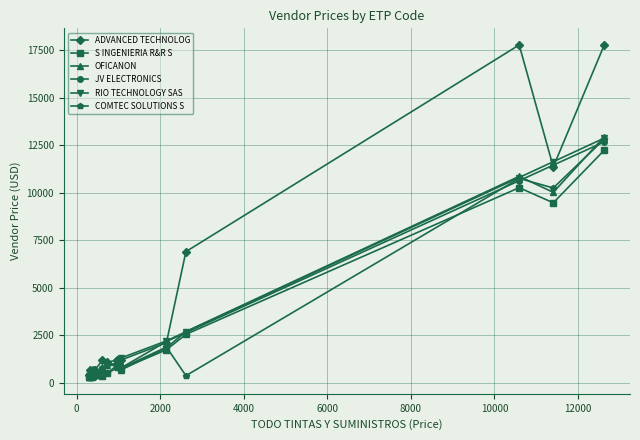

What is the highest value of the OFICANON series?

12955